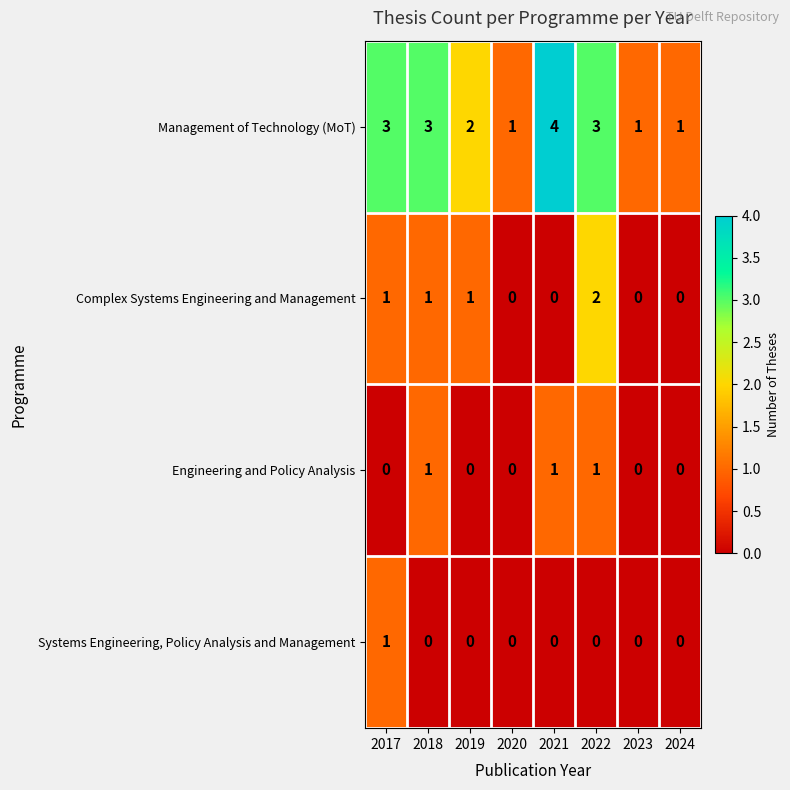

The Engineering and Policy Analysis series shows -1 at 2020. True or false?

False